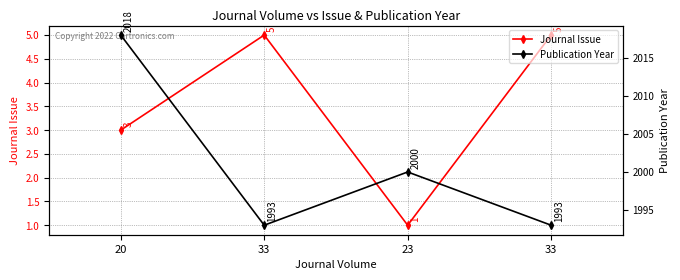

How many lines are shown in the chart?

2